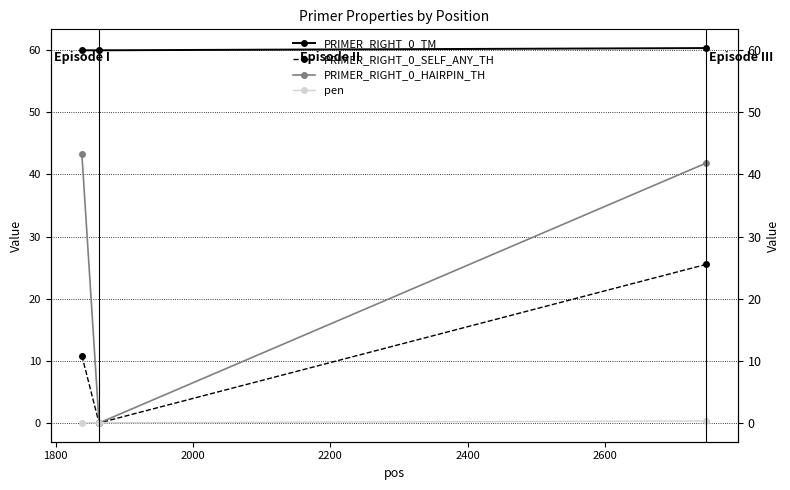

How many values in the PRIMER_RIGHT_0_HAIRPIN_TH series are below 41?

1